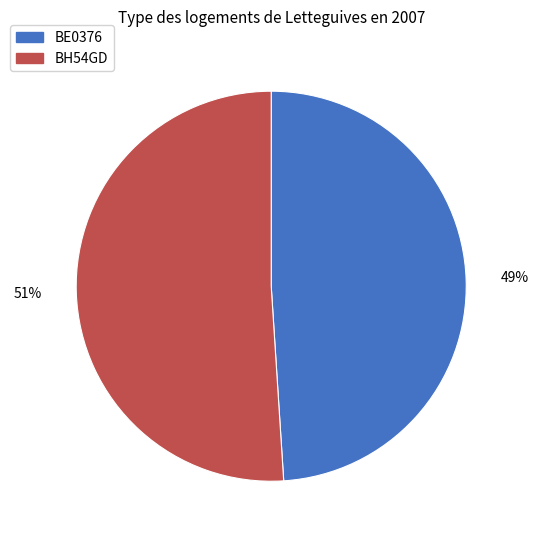

Do BE0376 and BH54GD together represent more than half of the pie?

Yes